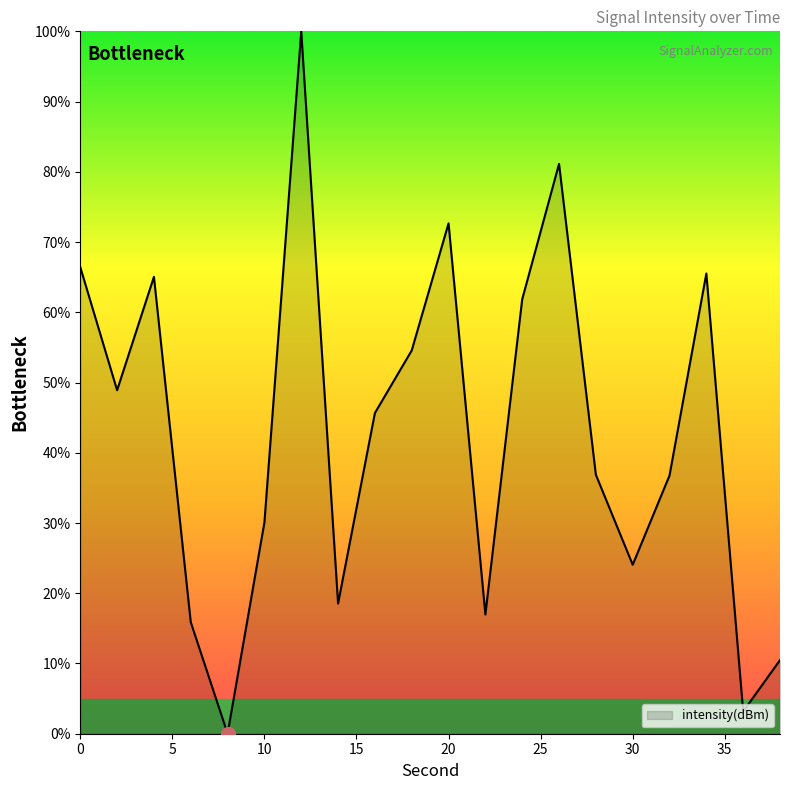

What is the difference between the maximum and minimum values?

100.0